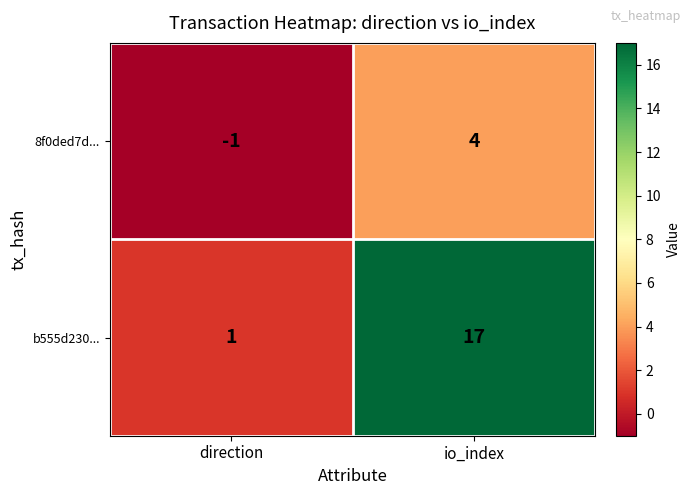

Where is 8f0ded7d... nearest to the value 1?

direction